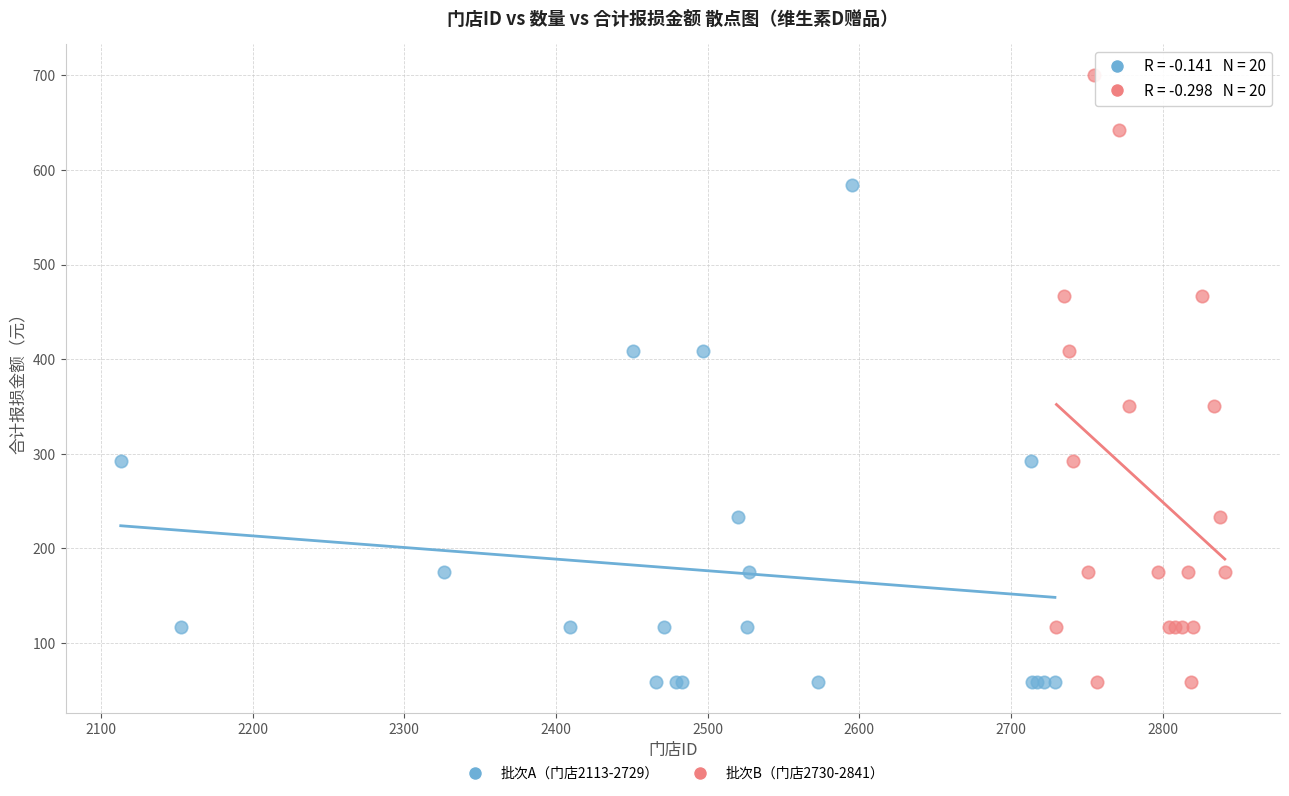

Which series reaches the maximum Y coordinate?

批次B（门店2730-2841）